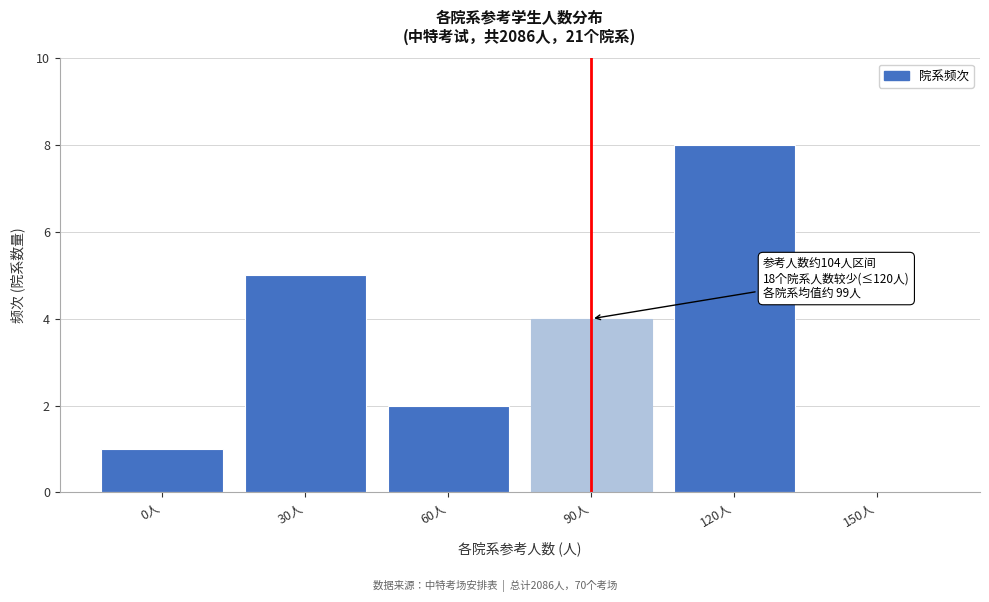

Reading left to right, extract all data points from this chart.

0人=1	30人=5	60人=2	90人=4	120人=8	150人=0